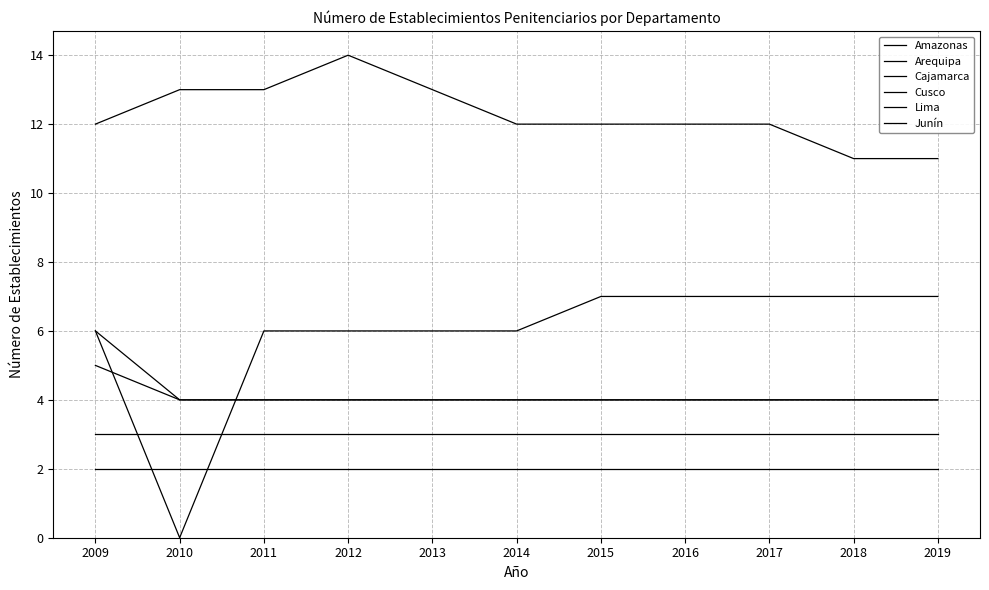

Does the chart have visible grid lines?

Yes